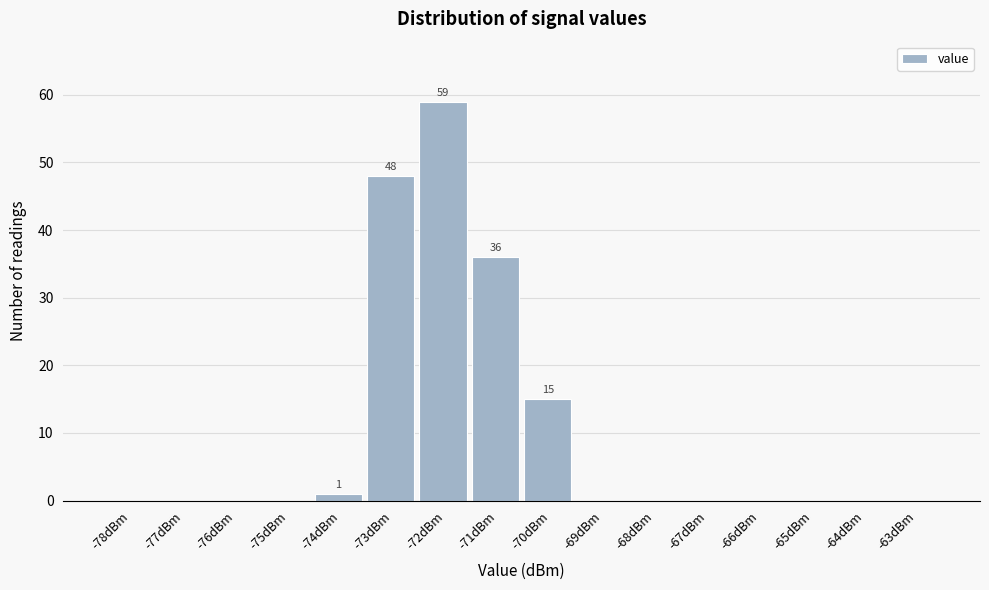

Reading right to left, transcribe all the data shown in this chart.

-63dBm=0	-64dBm=0	-65dBm=0	-66dBm=0	-67dBm=0	-68dBm=0	-69dBm=0	-70dBm=15	-71dBm=36	-72dBm=59	-73dBm=48	-74dBm=1	-75dBm=0	-76dBm=0	-77dBm=0	-78dBm=0